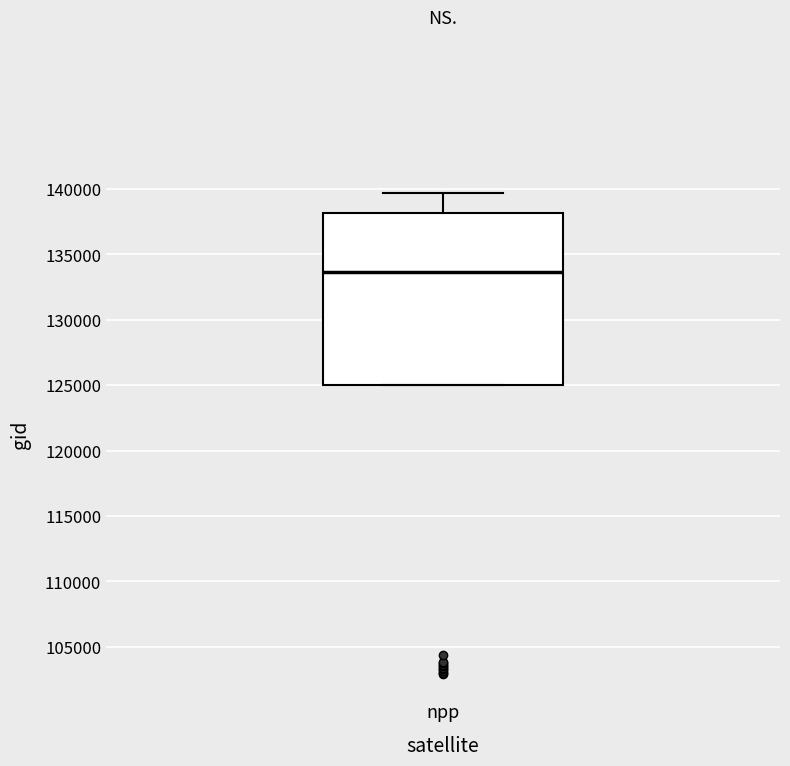

Read this box plot against the y-axis: the position of the median line, the range covered by the box, and the ends of both whiskers. The values are not printed on the chart, so give them approximately, as read against the axis.

median 133500, box 125000 to 138000, whiskers 125000 to 139500